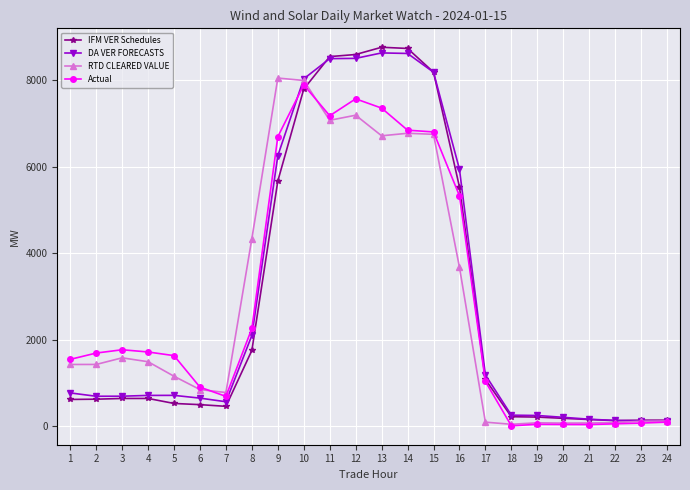

Is the value of DA VER FORECASTS at 19 greater than the value of IFM VER Schedules at 8?

No